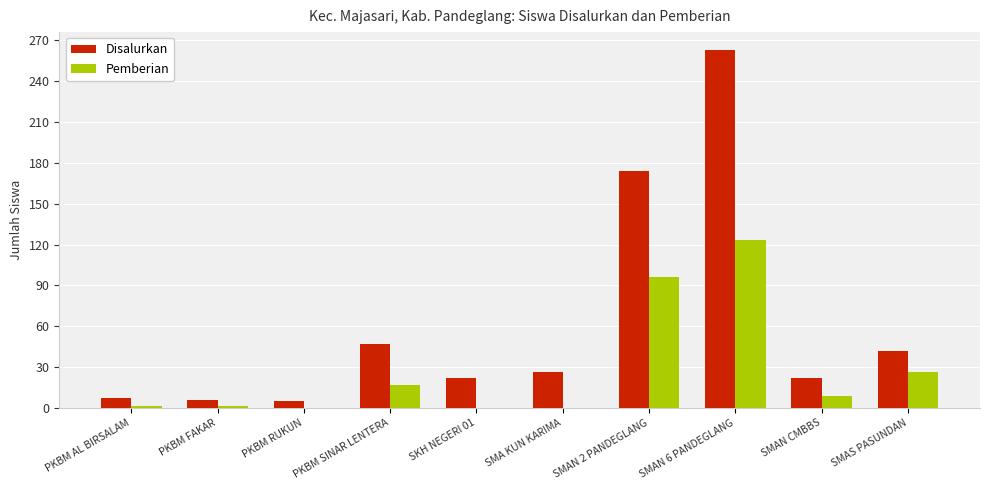

What is the spread (max minus min) of values at SKH NEGERI 01?

22